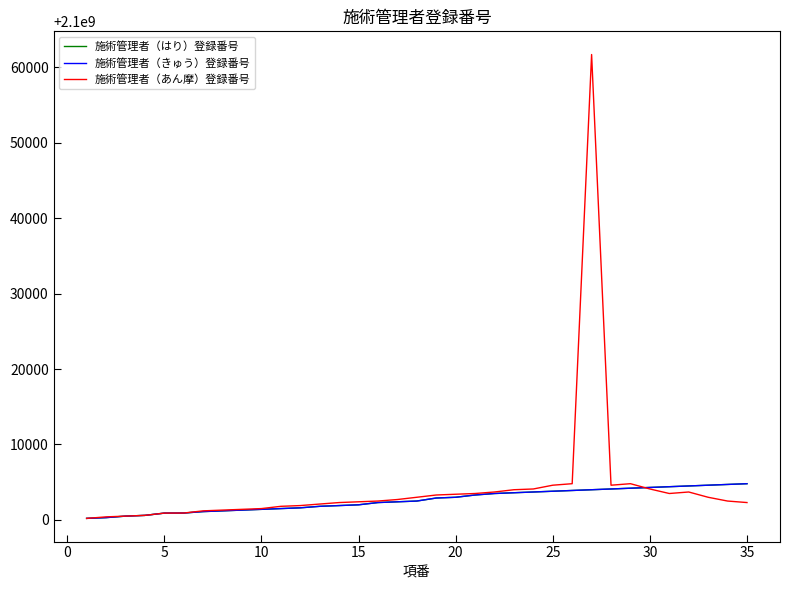

Which series has the largest range (max minus min)?

施術管理者（あん摩）登録番号